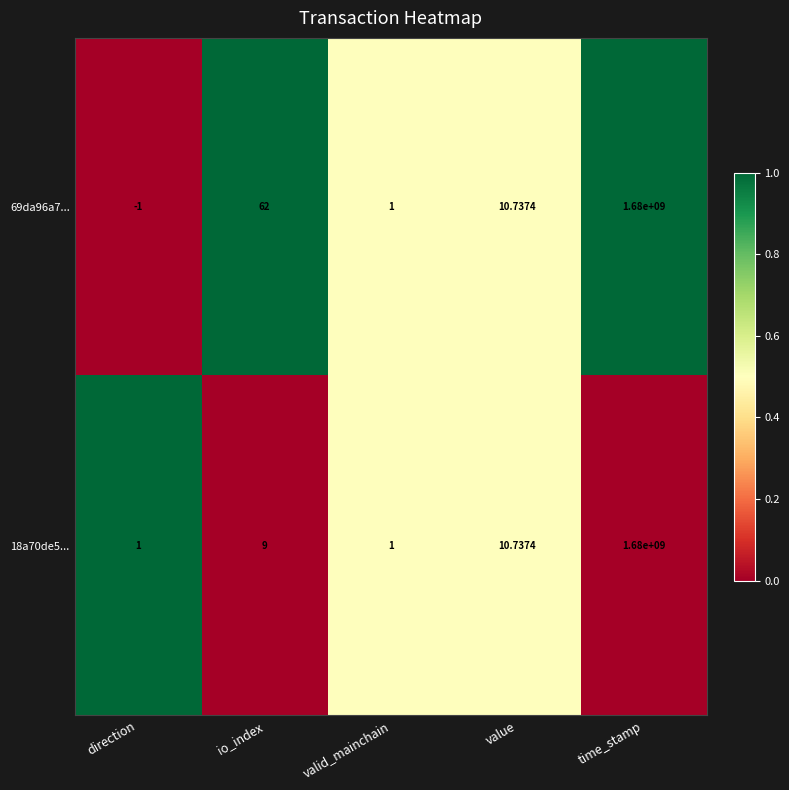

Where is 69da96a7... nearest to the value 839999999?

io_index